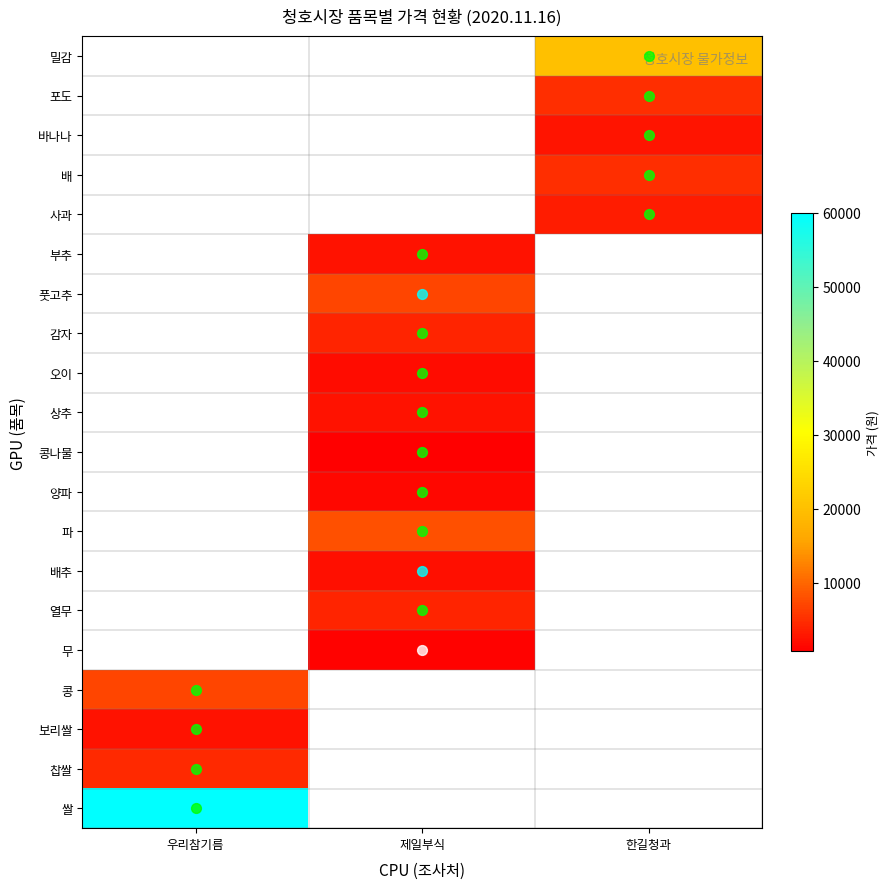

What is the minimum value for 찹쌀?

4500.0